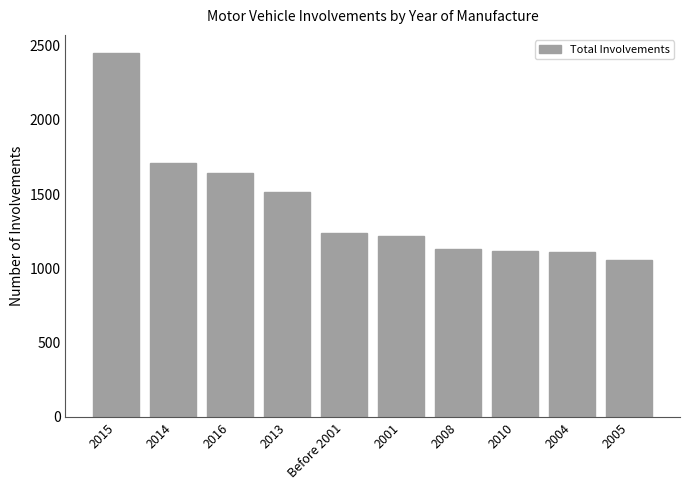

What is the sum of the values at 2008 and 2016?

2775